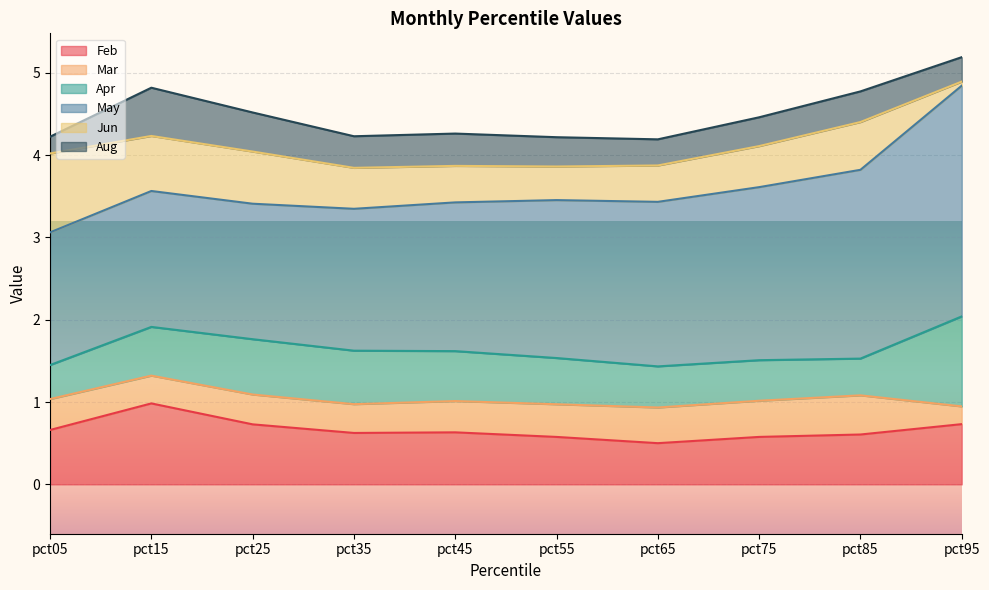

Between pct15 and pct25, which series saw the biggest shift?

Feb